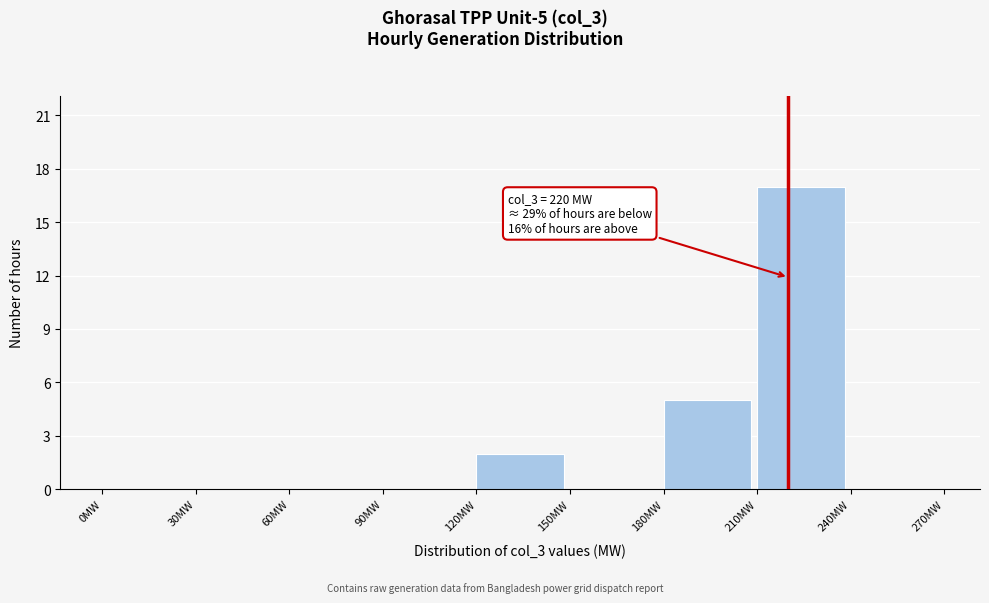

Over which range of the x-axis is the bar tallest?

210 to 240